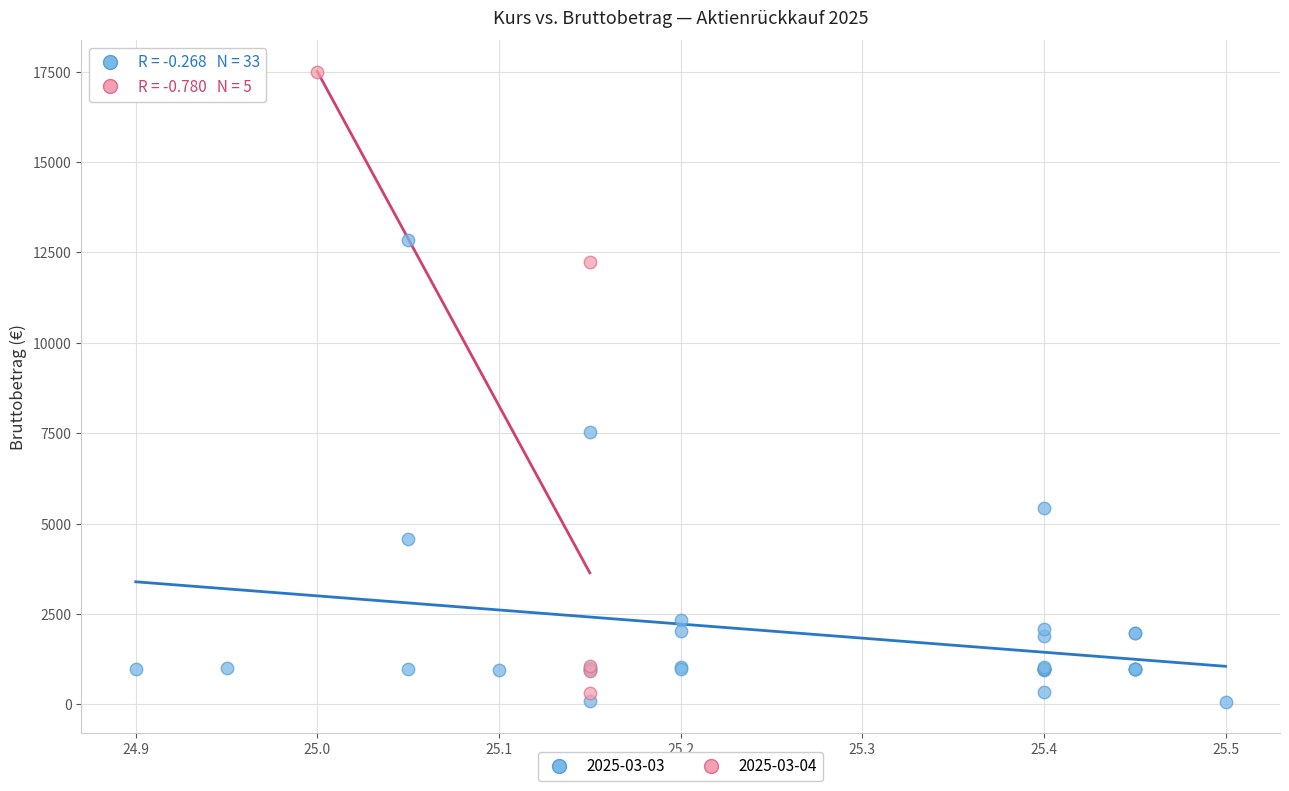

Which series reaches the maximum Y coordinate?

2025-03-04